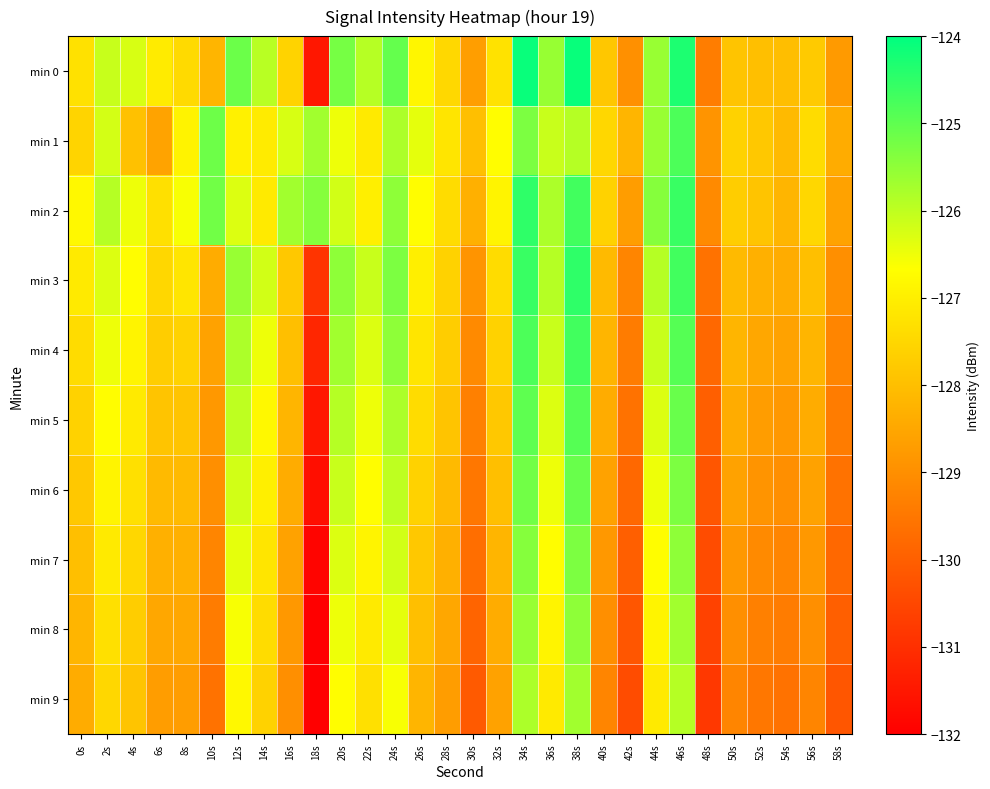

List the series in order of their peak value, highest first.

min 0, min 2, min 3, min 4, min 1, min 5, min 6, min 7, min 8, min 9